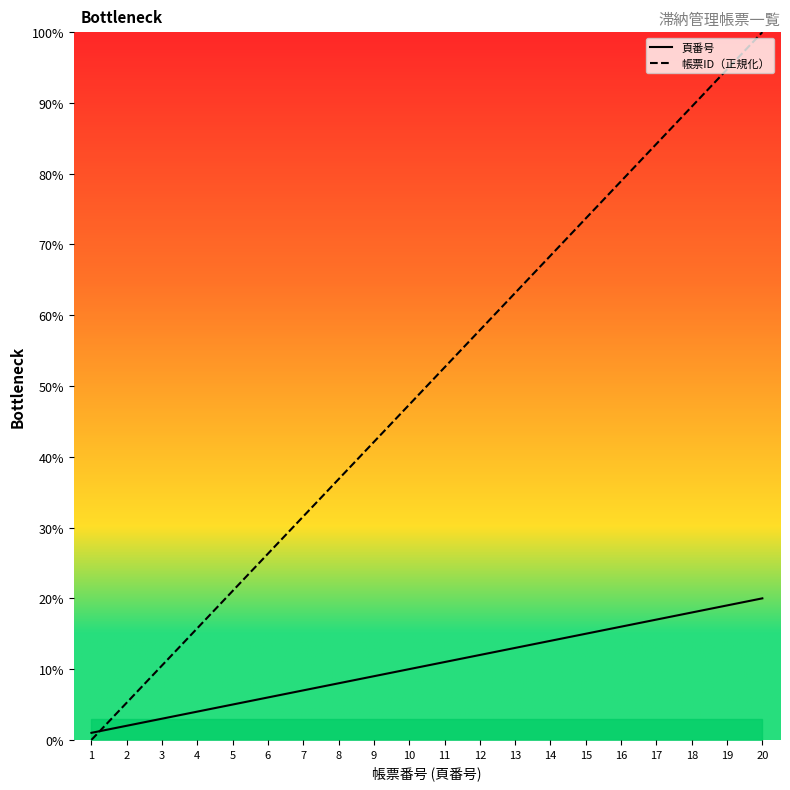

Does the chart have visible grid lines?

No